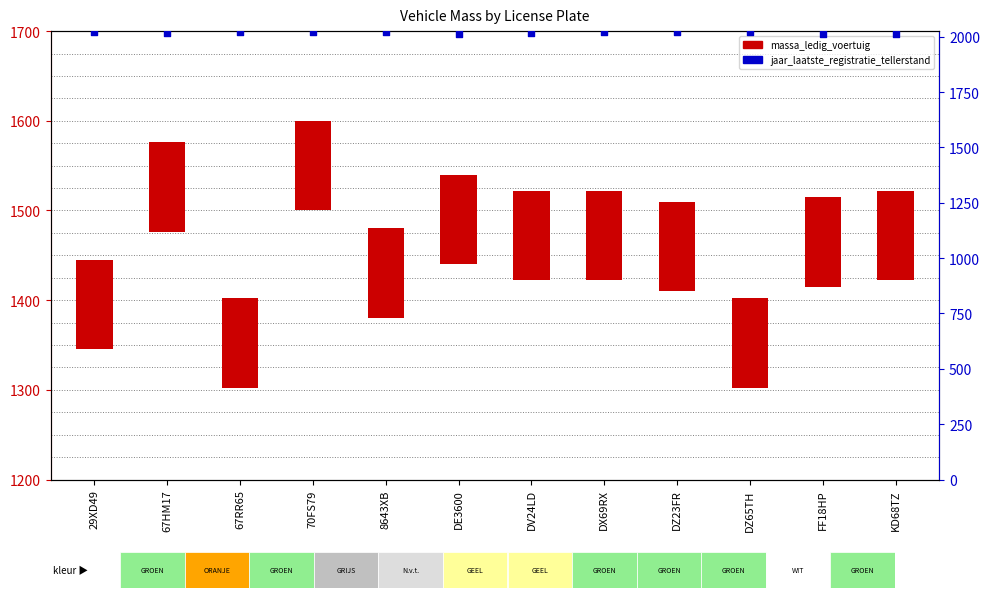

What are all the series names shown in the legend?

massa_ledig_voertuig, jaar_laatste_registratie_tellerstand